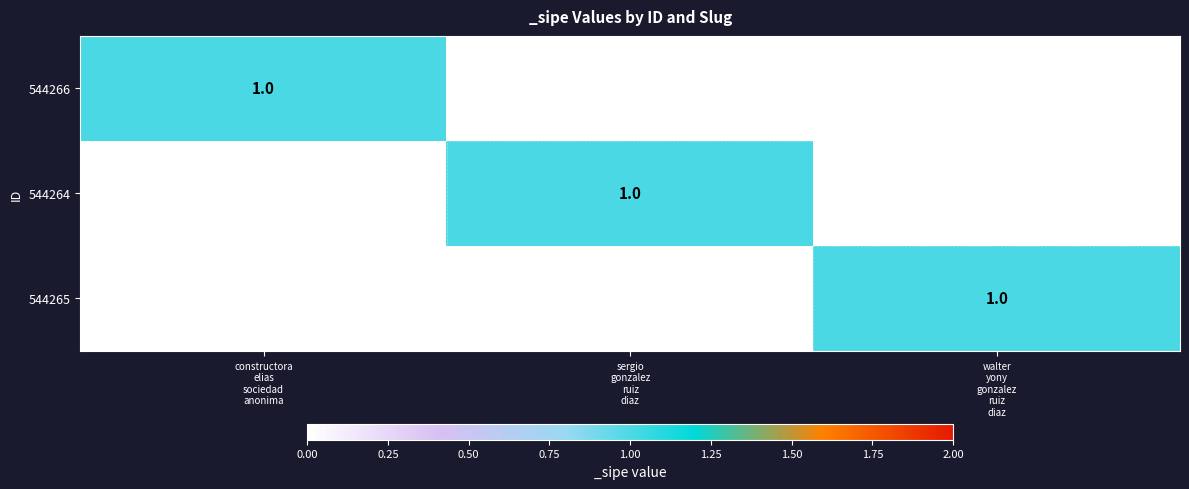

How many 544264 values are between 0 and 1?

3